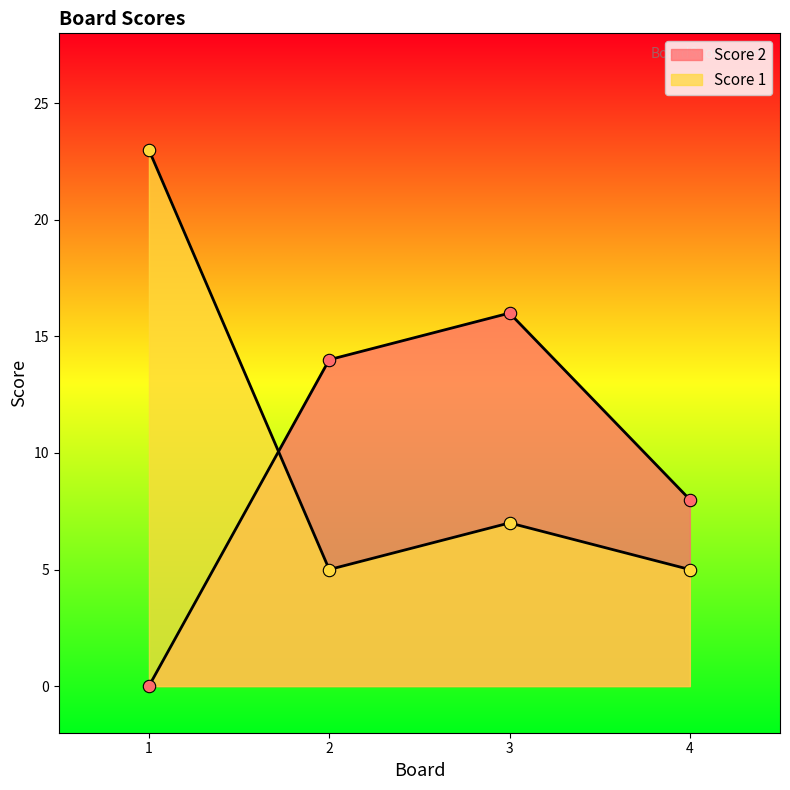

Which series contains the highest Y value?

Score 1